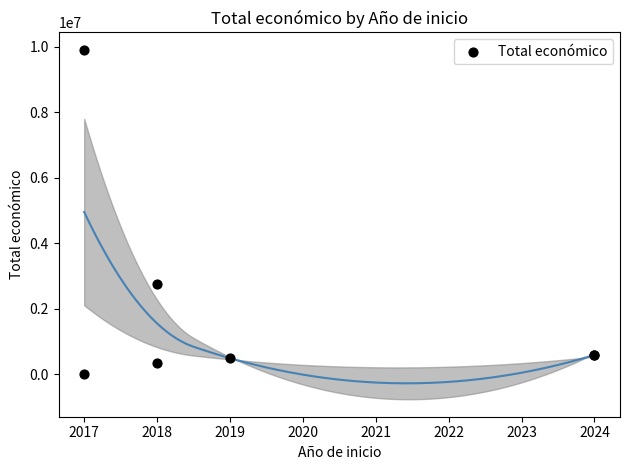

What Y value in the scatter plot is closest to 4955096?

2769359